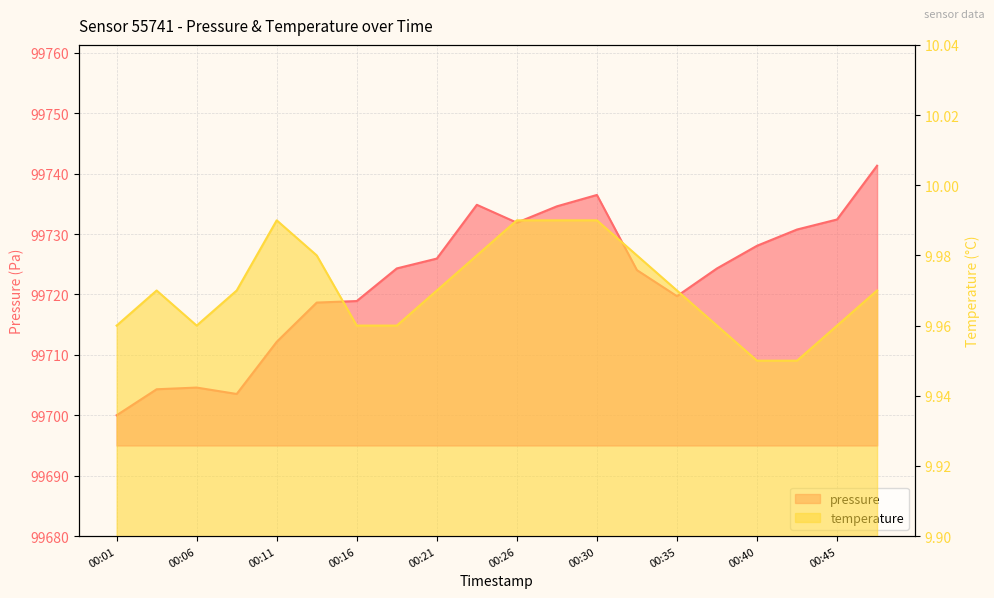

List the series in order of their peak value, highest first.

pressure, temperature